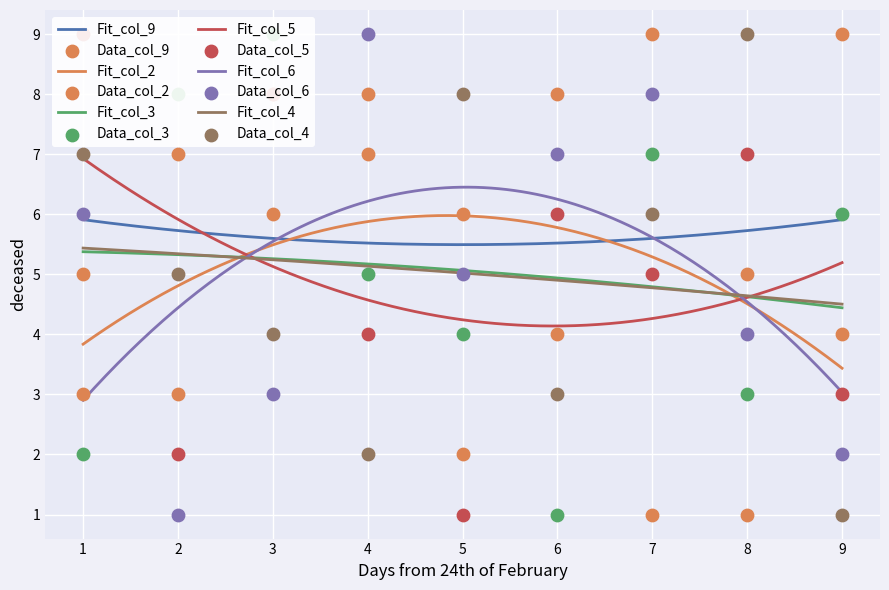

At which category is the sum across all series the highest?

3